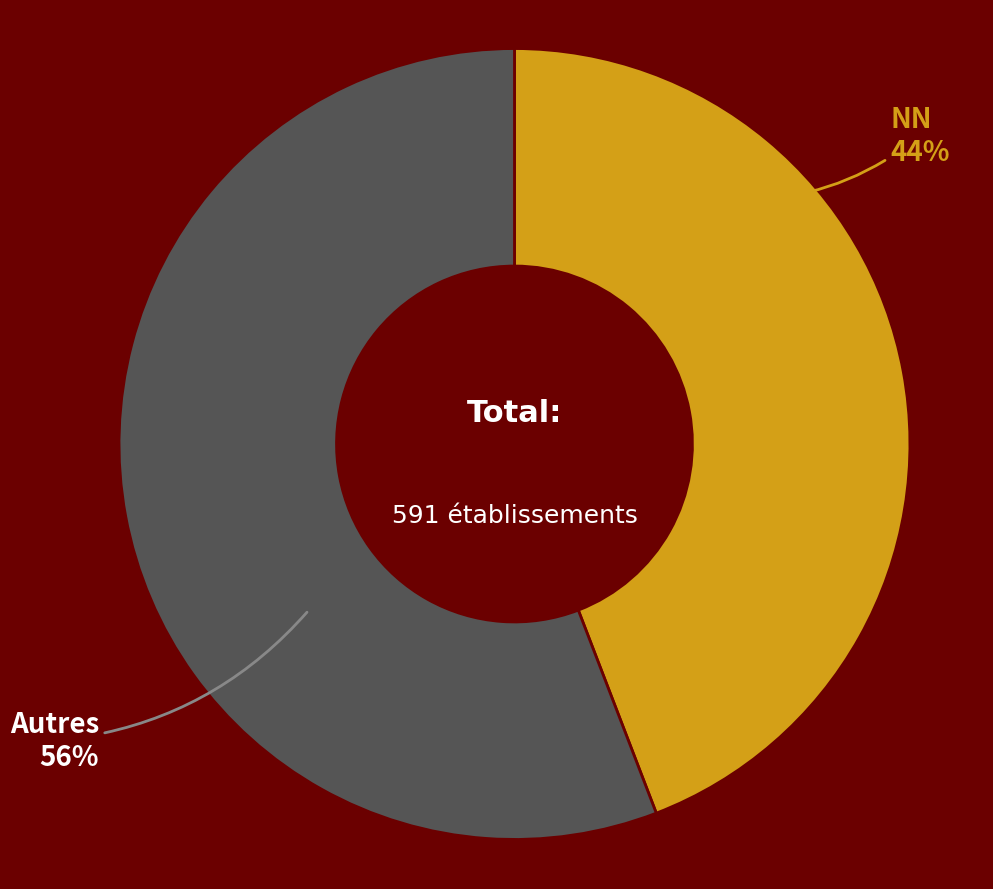

To the nearest percent, what is the average slice percentage?

50%